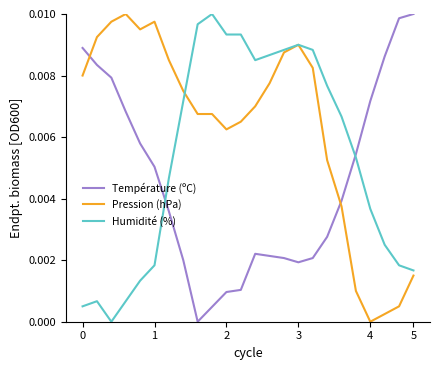

How many distinct data groups are displayed?

3